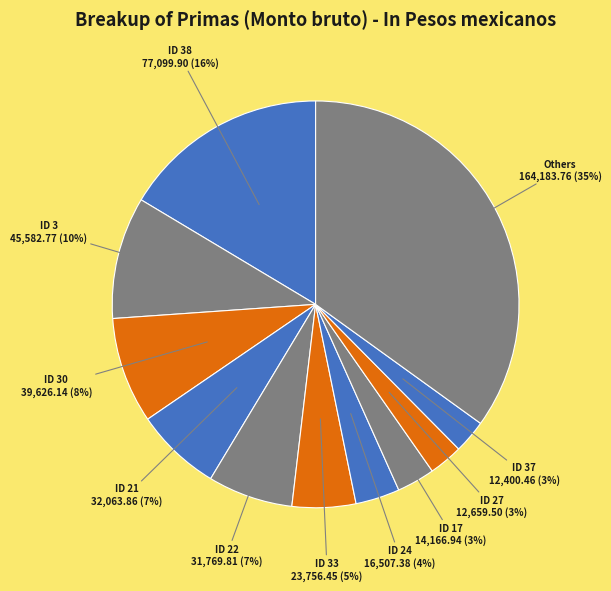

Count the number of slices in the pie.

11